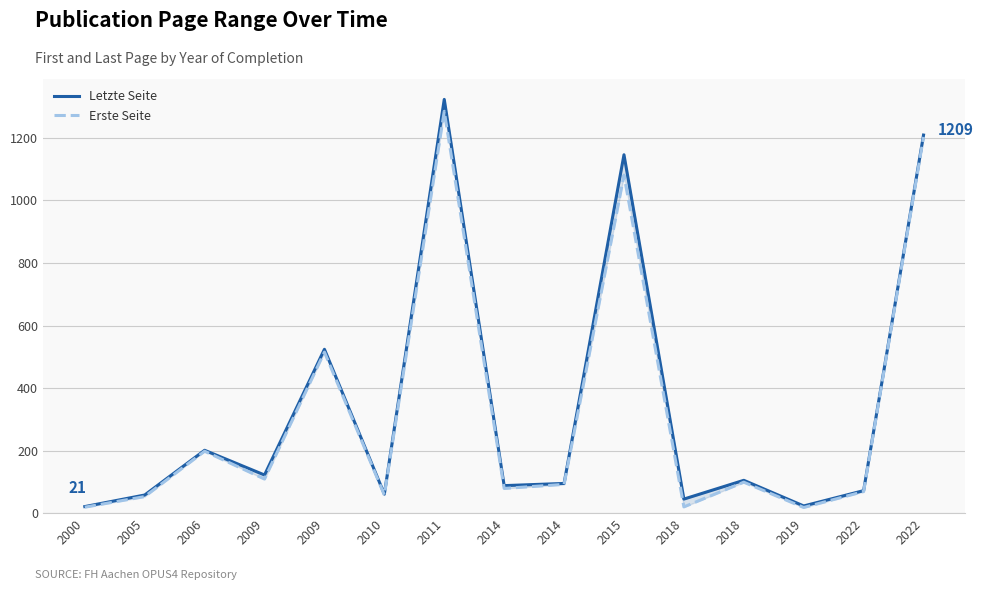

At which category is the sum across all series the highest?

2011